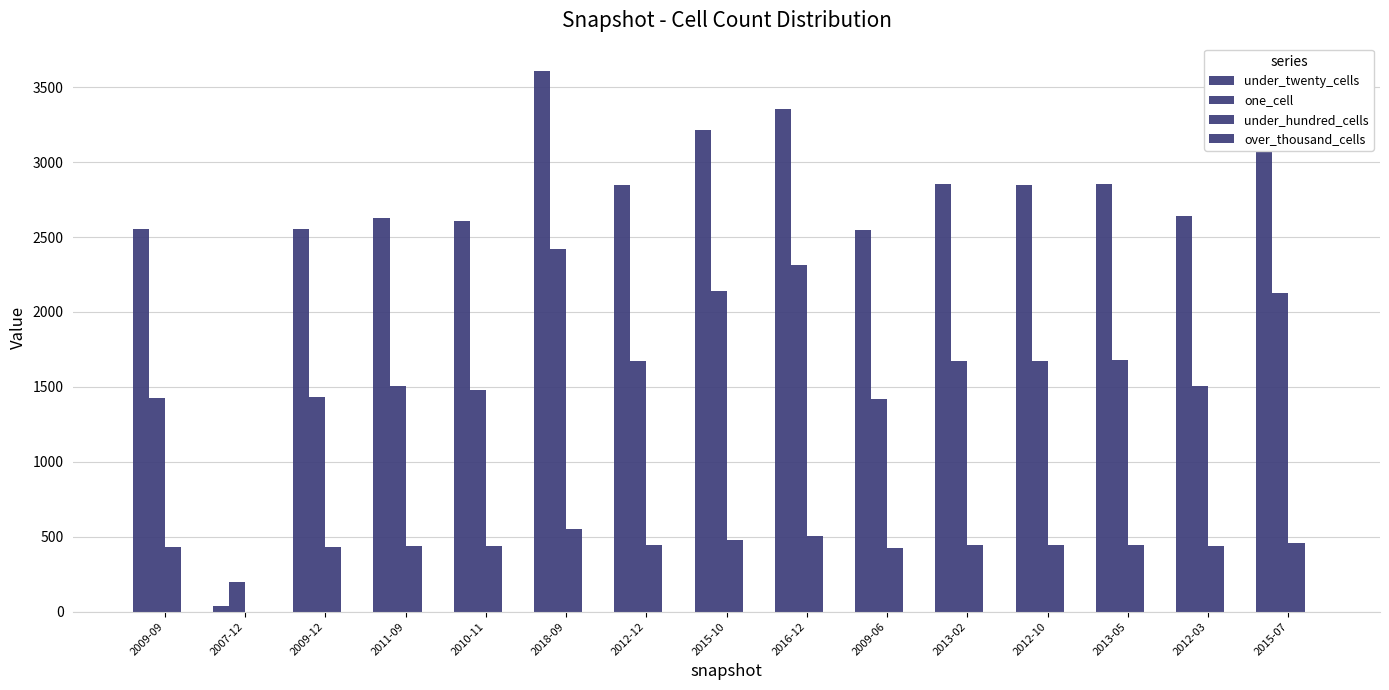

How many values in under_hundred_cells are above zero?

14